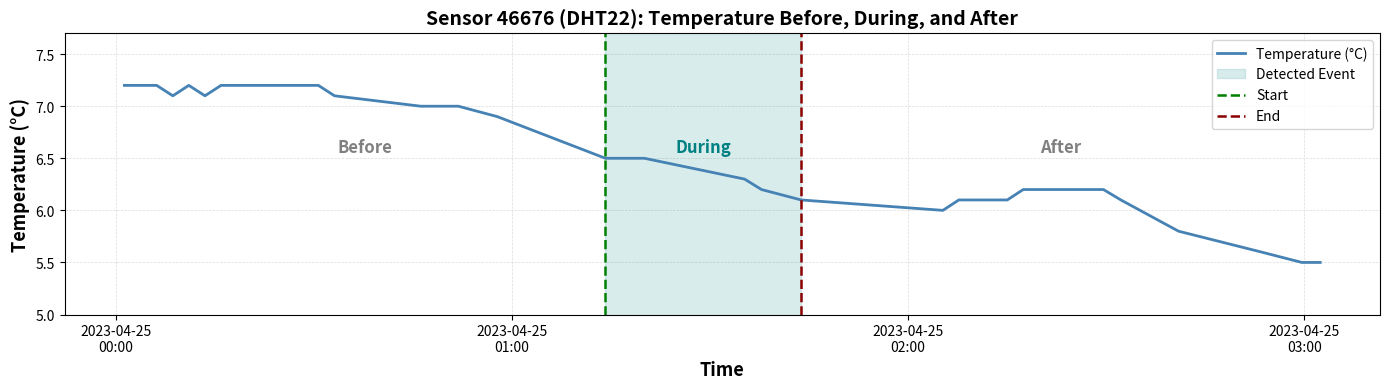

What is the maximum value for Temperature (°C)?

7.2